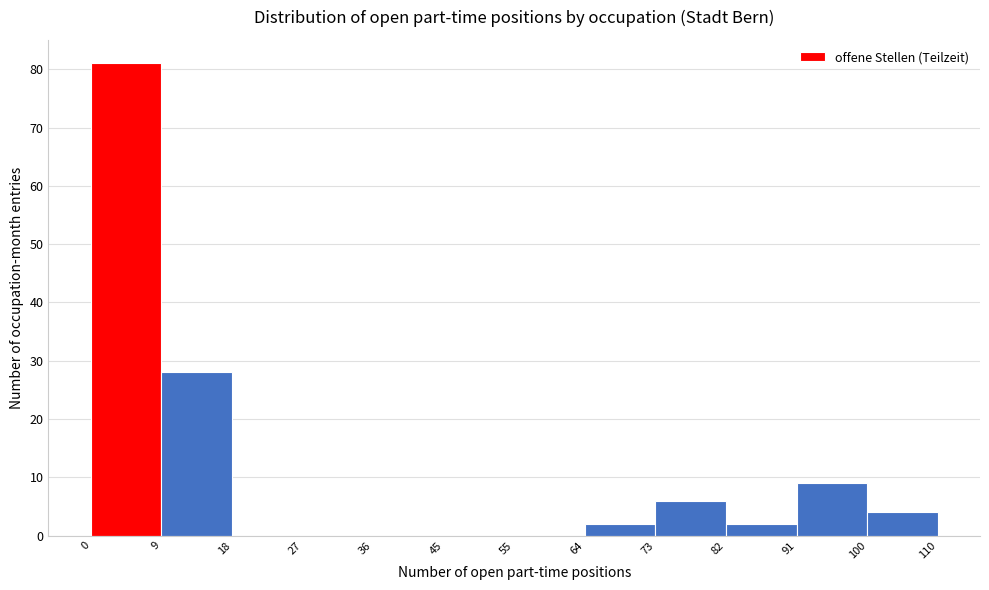

Which range on the x-axis has the tallest bar?

0 to 9